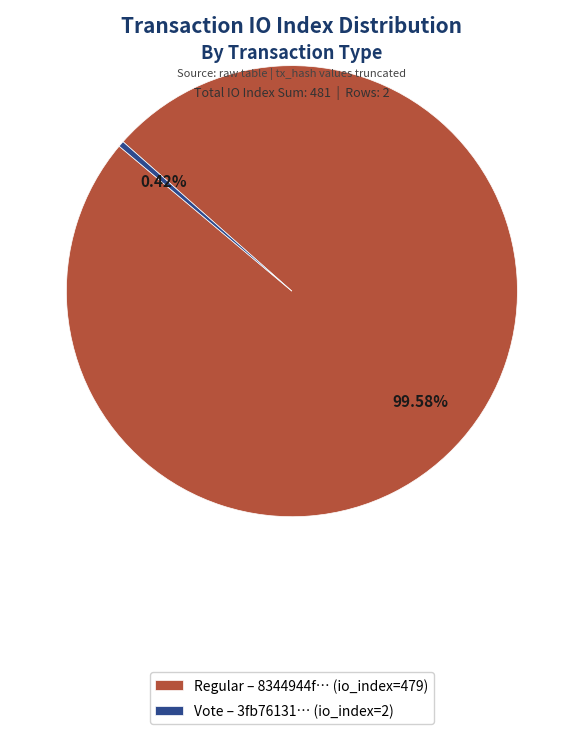

Rank the categories by value from lowest to highest.

Vote – 3fb76131… (io_index=2), Regular – 8344944f… (io_index=479)